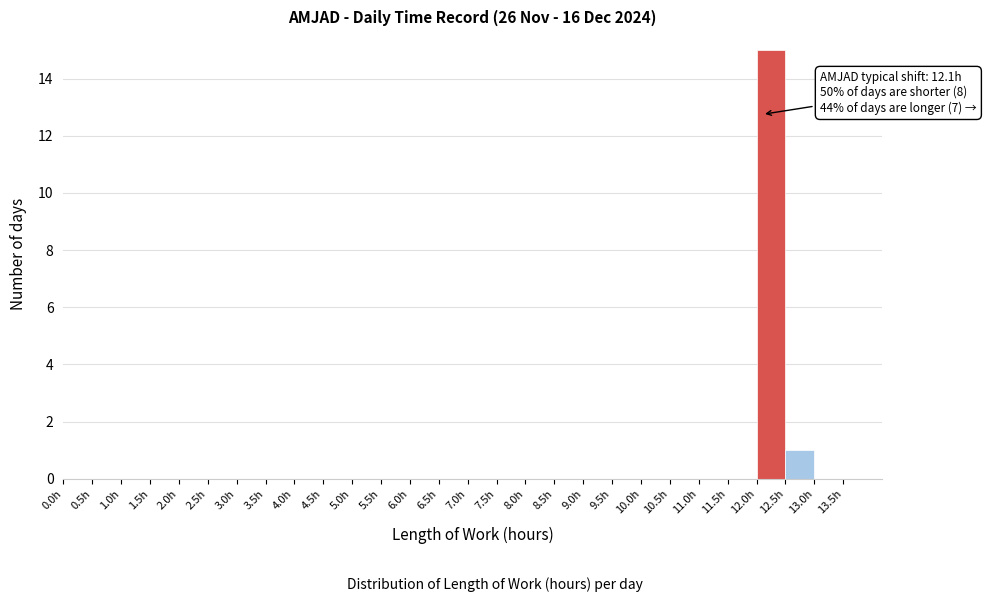

Over which range of the x-axis is the bar tallest?

12.0 to 12.5